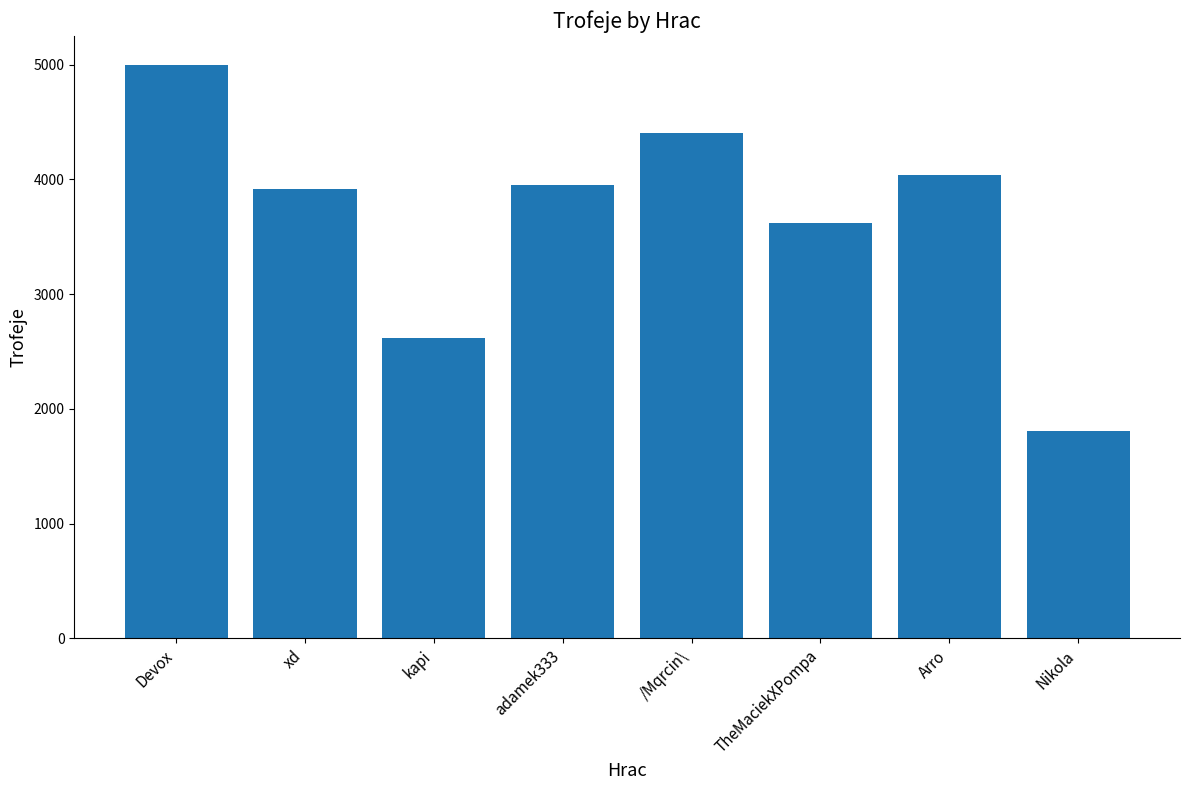

The value at /Mqrcin\ is 1773. True or false?

False